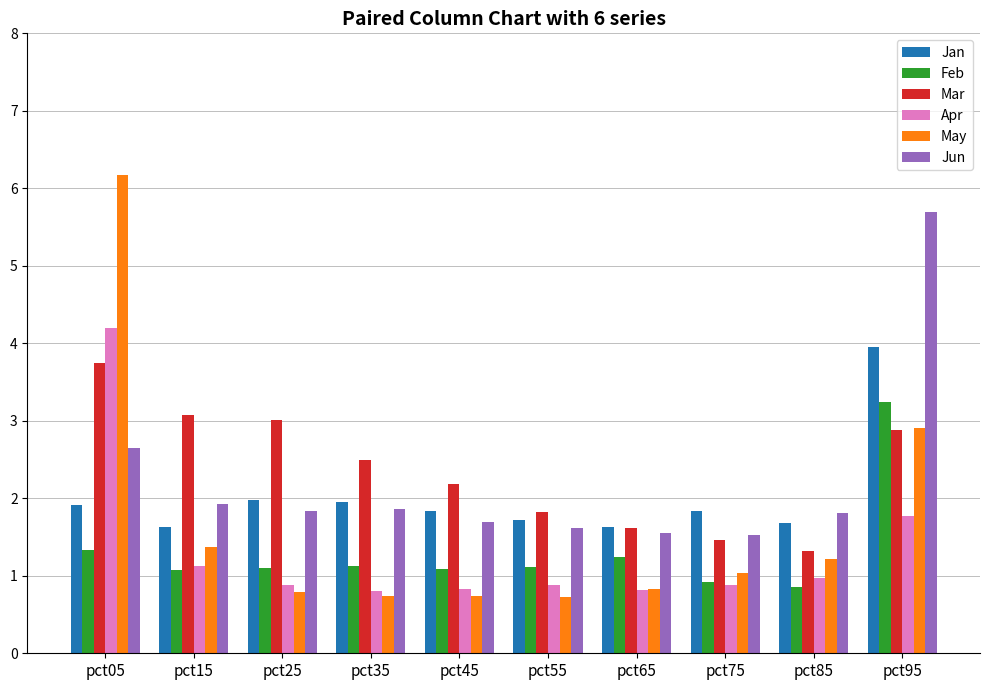

At which label does May reach its peak?

pct05